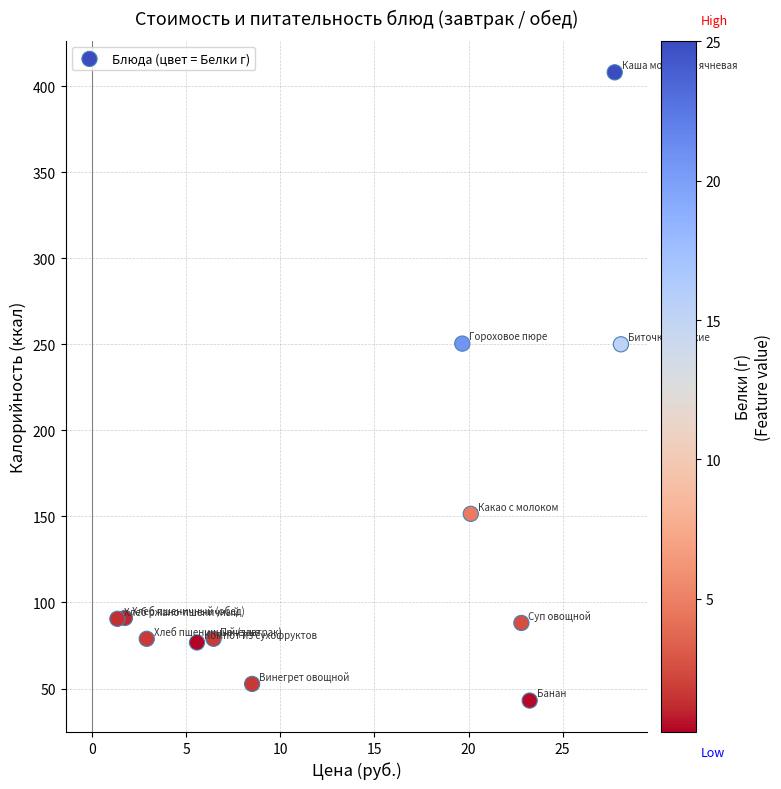

What is the range of X values (max minus min)?

26.8